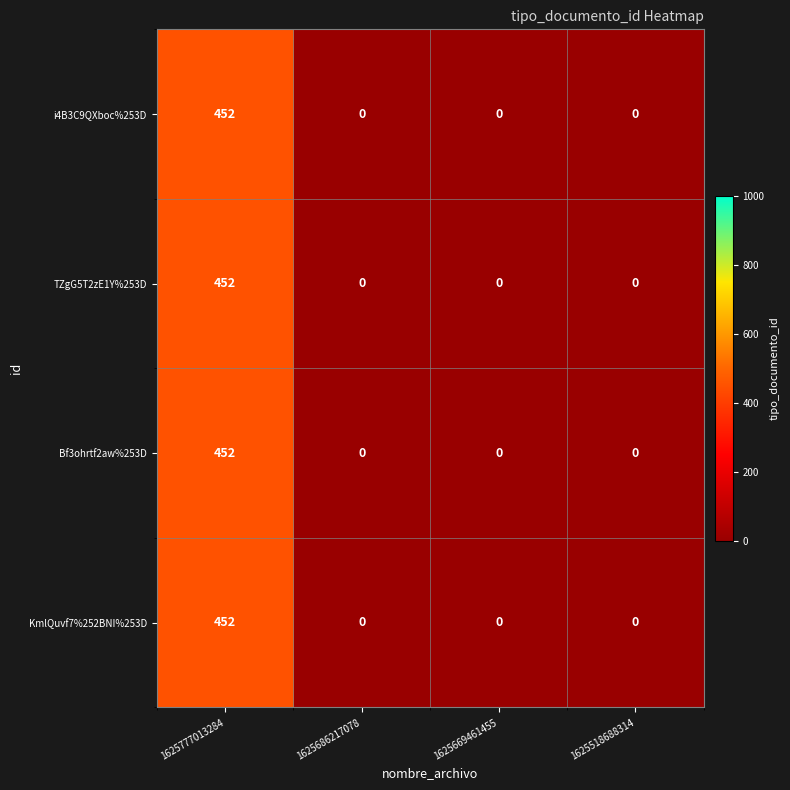

At how many categories does at least one series exceed 14?

1